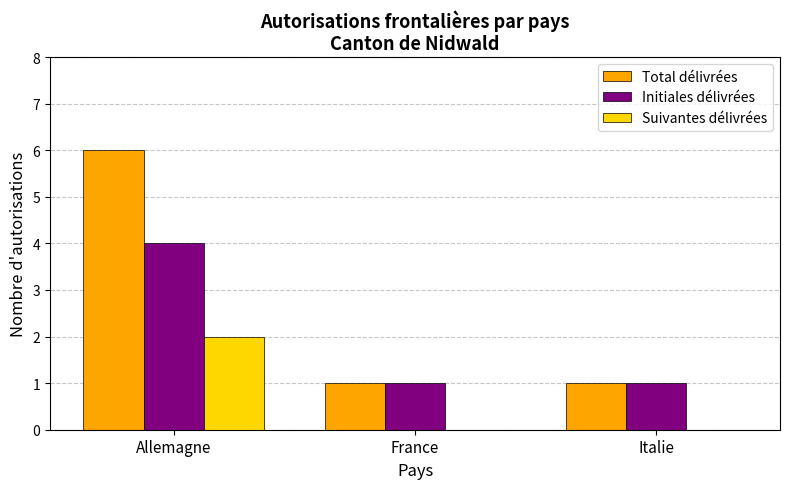

Reading right to left, what are all the values shown in this chart?

Total délivrées: 1	1	6
Initiales délivrées: 1	1	4
Suivantes délivrées: 0	0	2